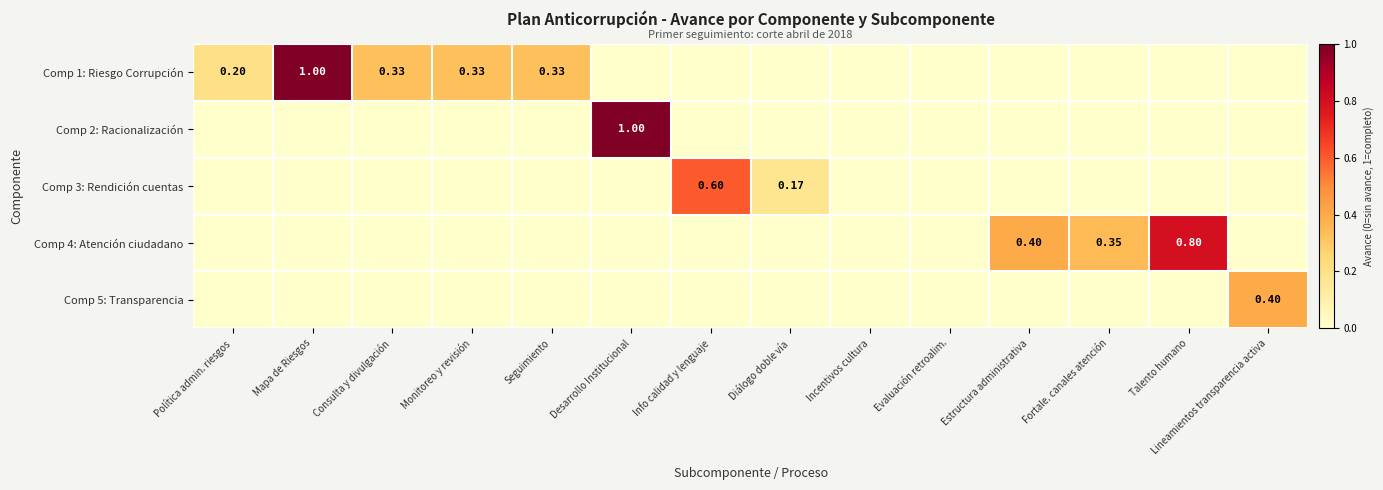

Which series has the largest total across all categories?

Comp 1: Riesgo Corrupción